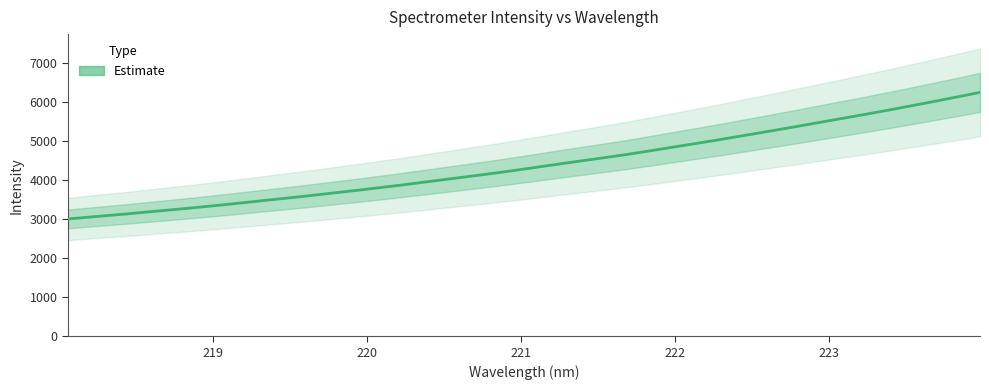

What is the difference between the maximum and minimum values?

3240.5